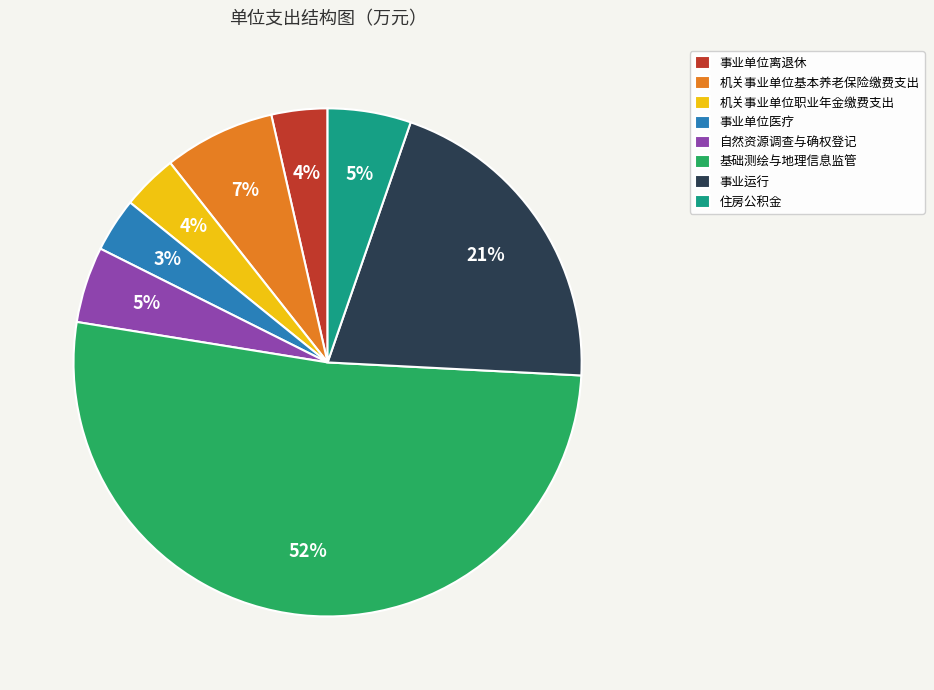

The 机关事业单位基本养老保险缴费支出 slice represents 1% of the pie. True or false?

False